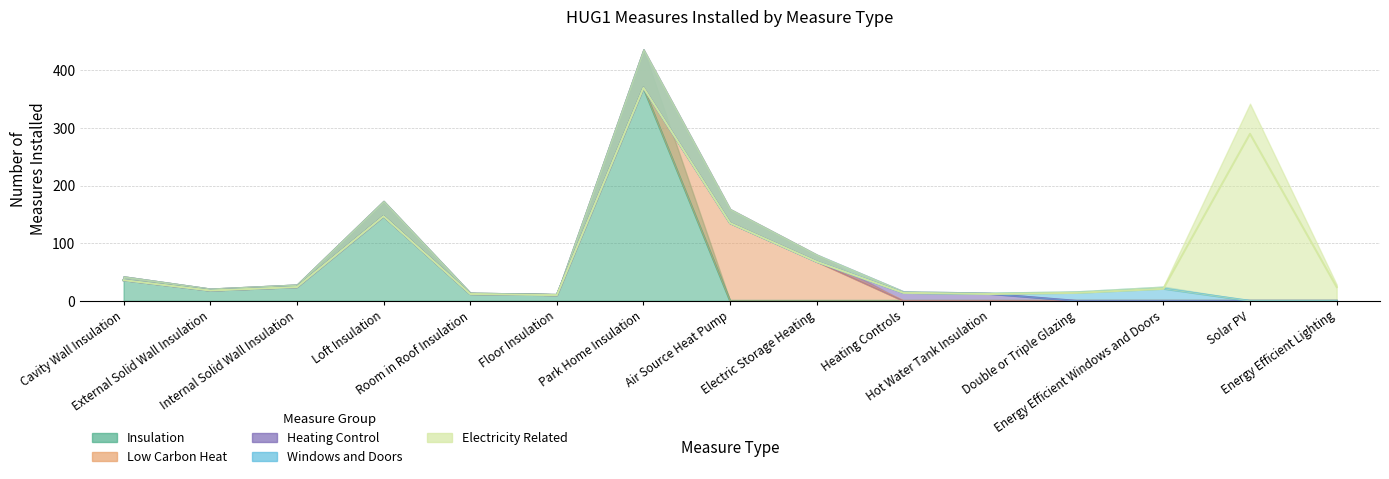

Reading left to right, extract all data points from this chart.

Insulation: Cavity Wall Insulation=36	External Solid Wall Insulation=18	Internal Solid Wall Insulation=24	Loft Insulation=147	Room in Roof Insulation=12	Floor Insulation=10	Park Home Insulation=370	Air Source Heat Pump=0	Electric Storage Heating=0	Heating Controls=0	Hot Water Tank Insulation=0	Double or Triple Glazing=0	Energy Efficient Windows and Doors=0	Solar PV=0	Energy Efficient Lighting=0
Low Carbon Heat: Cavity Wall Insulation=0	External Solid Wall Insulation=0	Internal Solid Wall Insulation=0	Loft Insulation=0	Room in Roof Insulation=0	Floor Insulation=0	Park Home Insulation=0	Air Source Heat Pump=135	Electric Storage Heating=68	Heating Controls=0	Hot Water Tank Insulation=0	Double or Triple Glazing=0	Energy Efficient Windows and Doors=0	Solar PV=0	Energy Efficient Lighting=0
Heating Control: Cavity Wall Insulation=0	External Solid Wall Insulation=0	Internal Solid Wall Insulation=0	Loft Insulation=0	Room in Roof Insulation=0	Floor Insulation=0	Park Home Insulation=0	Air Source Heat Pump=0	Electric Storage Heating=0	Heating Controls=14	Hot Water Tank Insulation=12	Double or Triple Glazing=0	Energy Efficient Windows and Doors=0	Solar PV=0	Energy Efficient Lighting=0
Windows and Doors: Cavity Wall Insulation=0	External Solid Wall Insulation=0	Internal Solid Wall Insulation=0	Loft Insulation=0	Room in Roof Insulation=0	Floor Insulation=0	Park Home Insulation=0	Air Source Heat Pump=0	Electric Storage Heating=0	Heating Controls=0	Hot Water Tank Insulation=0	Double or Triple Glazing=14	Energy Efficient Windows and Doors=21	Solar PV=0	Energy Efficient Lighting=0
Electricity Related: Cavity Wall Insulation=0	External Solid Wall Insulation=0	Internal Solid Wall Insulation=0	Loft Insulation=0	Room in Roof Insulation=0	Floor Insulation=0	Park Home Insulation=0	Air Source Heat Pump=0	Electric Storage Heating=0	Heating Controls=0	Hot Water Tank Insulation=0	Double or Triple Glazing=0	Energy Efficient Windows and Doors=0	Solar PV=290	Energy Efficient Lighting=24